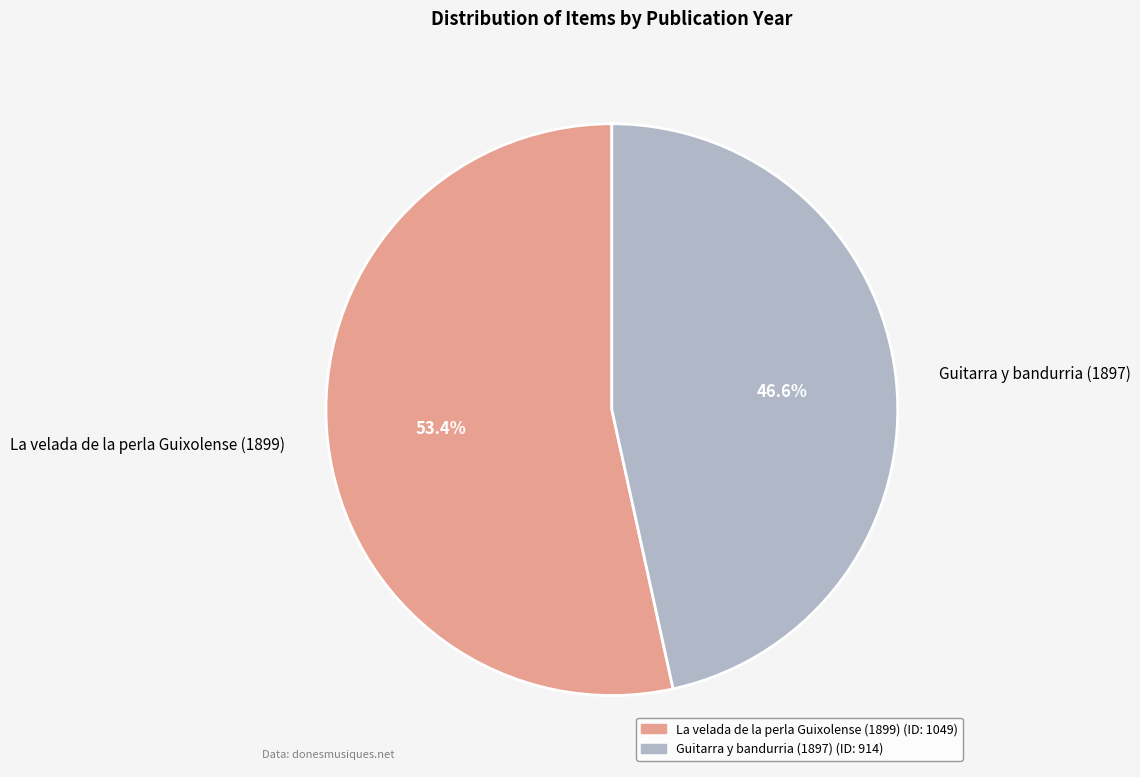

To the nearest percent, what is the combined percentage of Guitarra y bandurria (1897) and La velada de la perla Guixolense (1899)?

100%